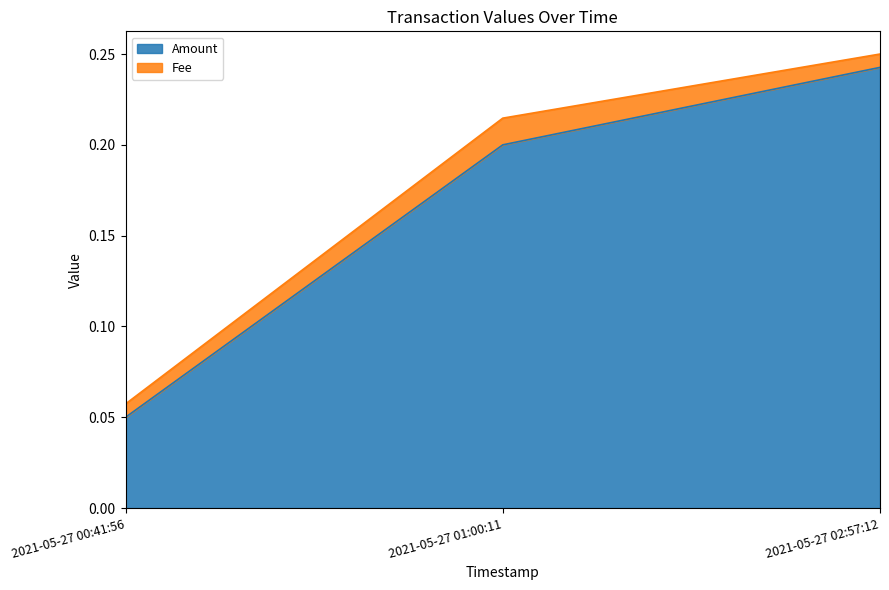

Which series has the largest range (max minus min)?

Amount